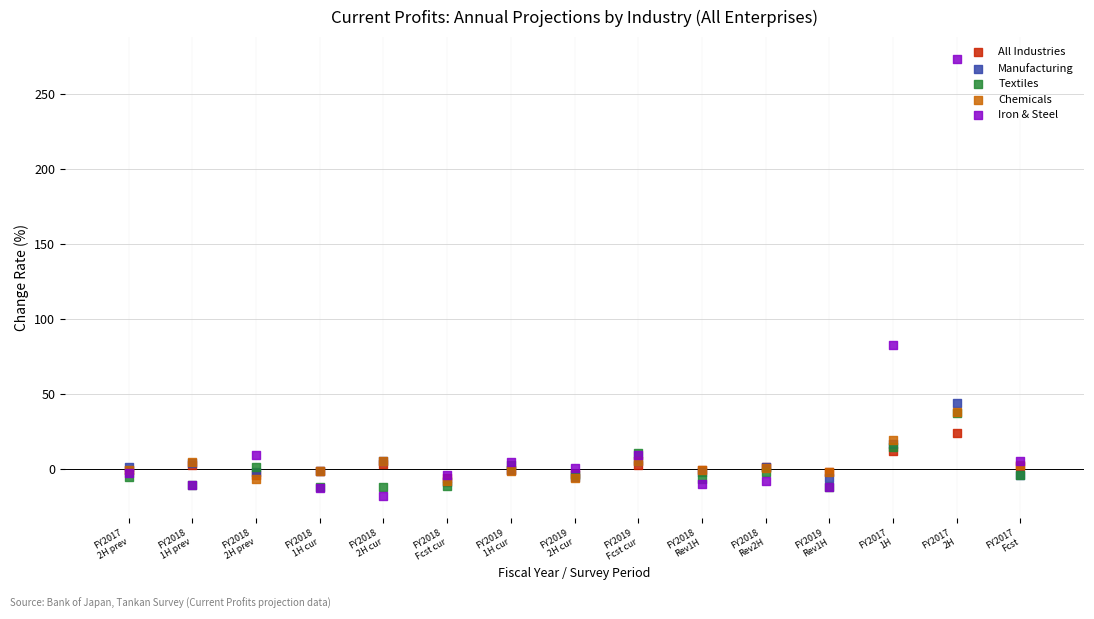

In the Iron & Steel series, what Y value is closest to 127?

82.4